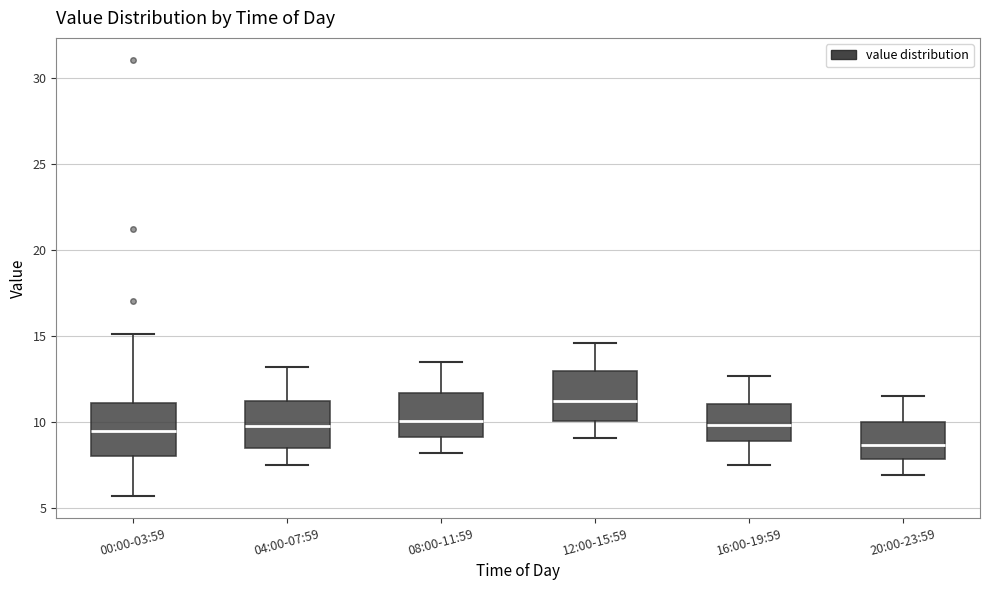

Where is the upper edge of the box for 00:00-03:59 on the y-axis? The values are not printed on the chart, so give them approximately, as read against the axis.

11.0